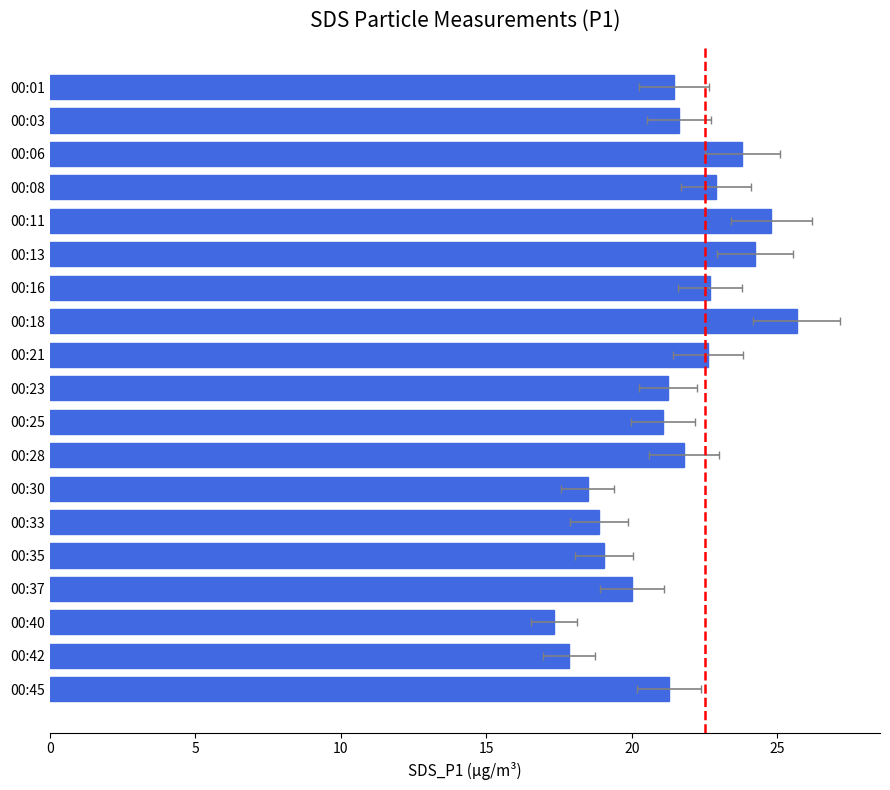

True or false: the data shows 25.7 at 00:18.

True